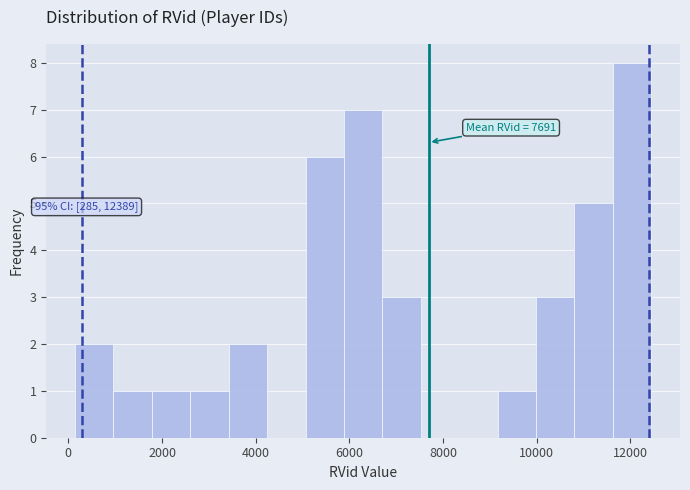

Which range on the x-axis has the tallest bar?

11600 to 12400